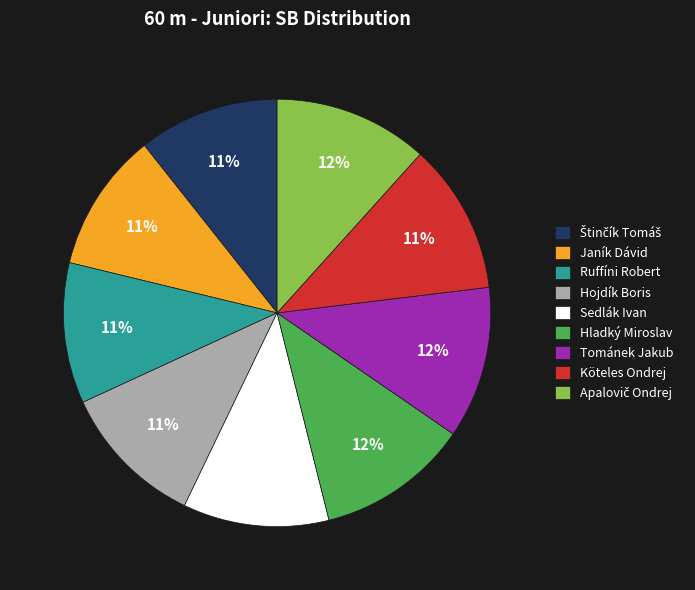

Is the sum of Tománek Jakub and Janík Dávid greater than half?

No